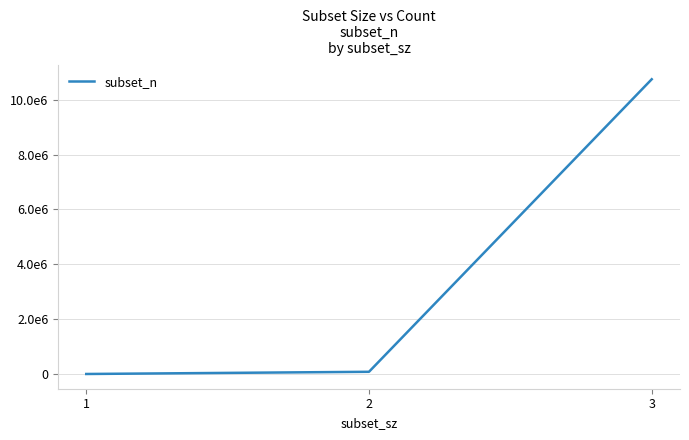

Does the chart have visible grid lines?

Yes